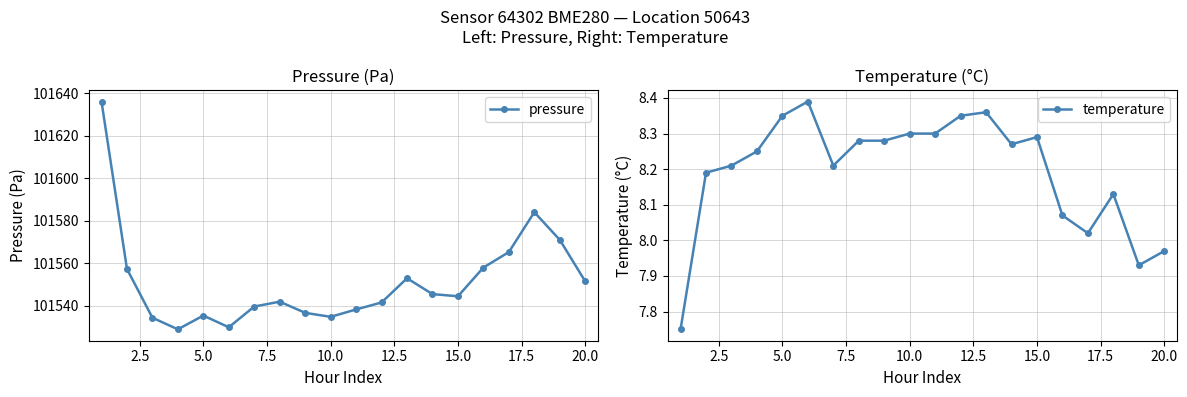

How many categories are shown in the chart?

20